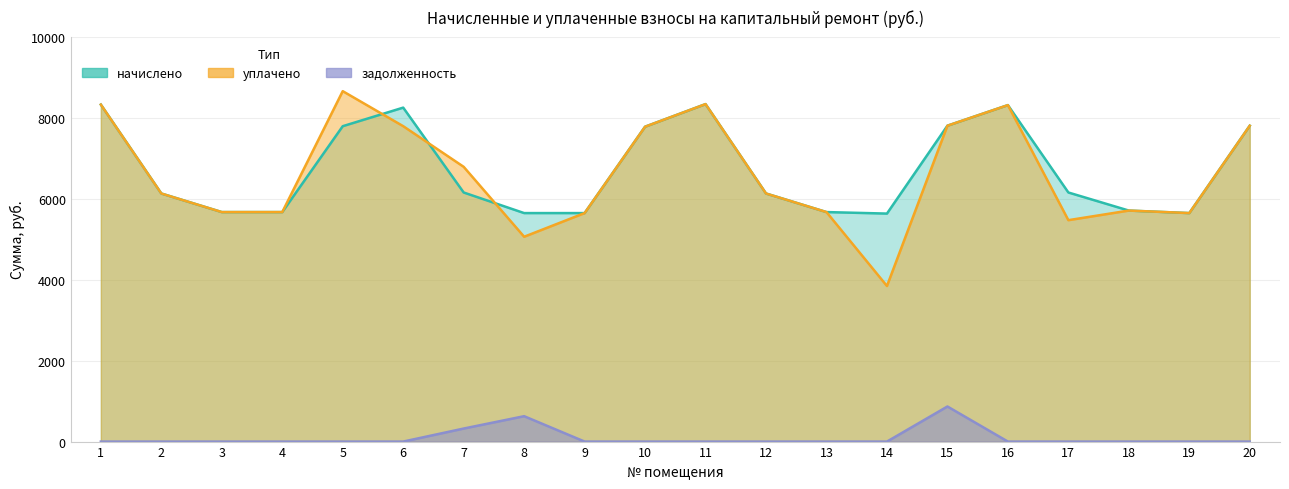

Is it true that уплачено equals 11493.9 at 15?

False